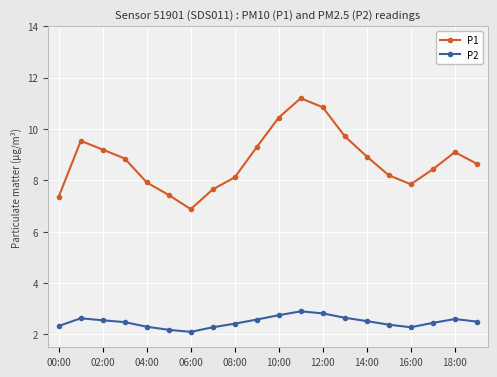

What is the value of the P1 point at the 10th from the left?

9.3